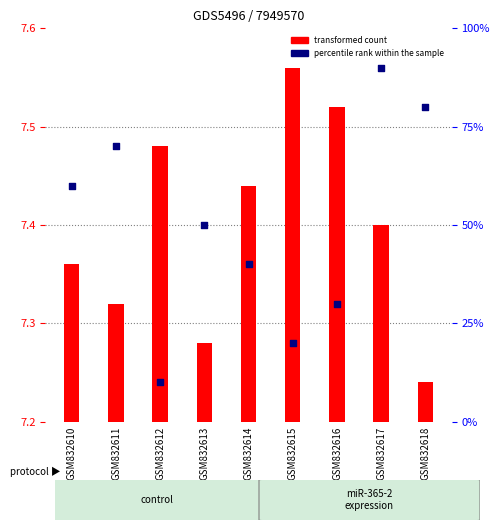

Which series has the largest total across all categories?

percentile rank within the sample